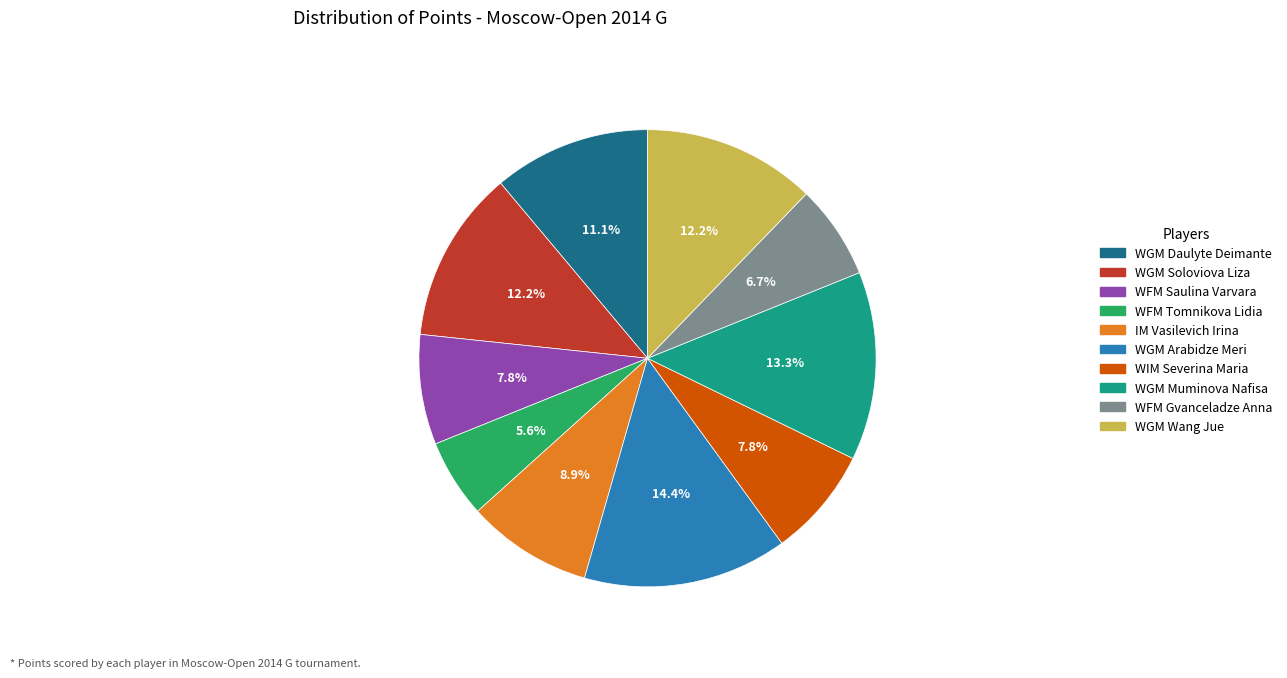

Is there a majority slice in this chart?

No